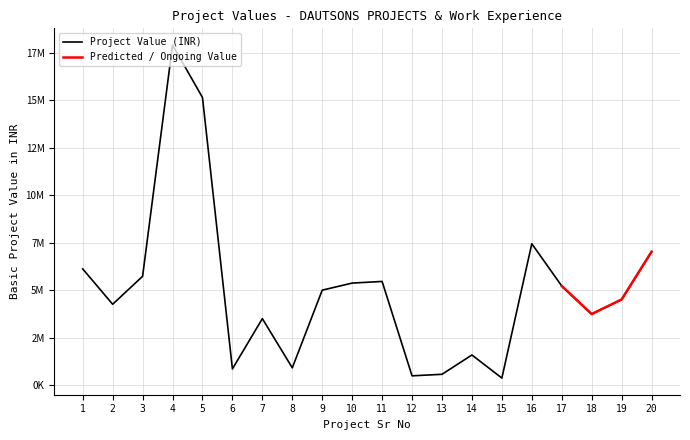

What is the change in value from 6 to 12?

-363832